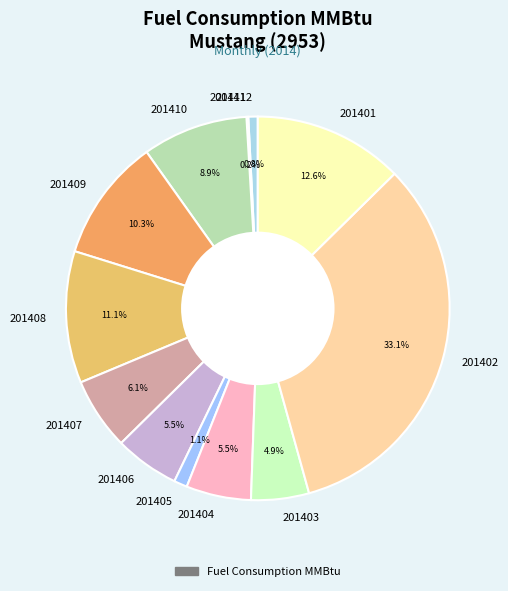

How much of the chart is everything except 201412?

99.2%